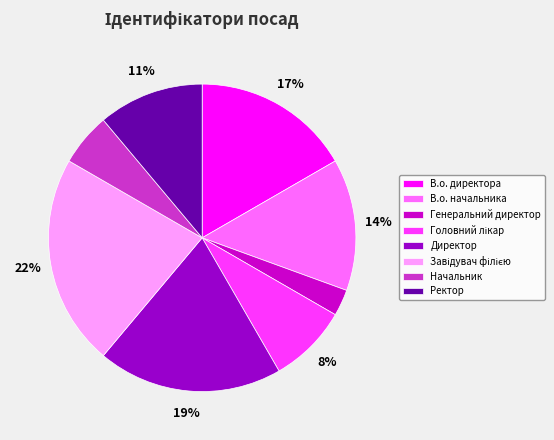

Do Директор and Ректор together represent more than half of the pie?

No